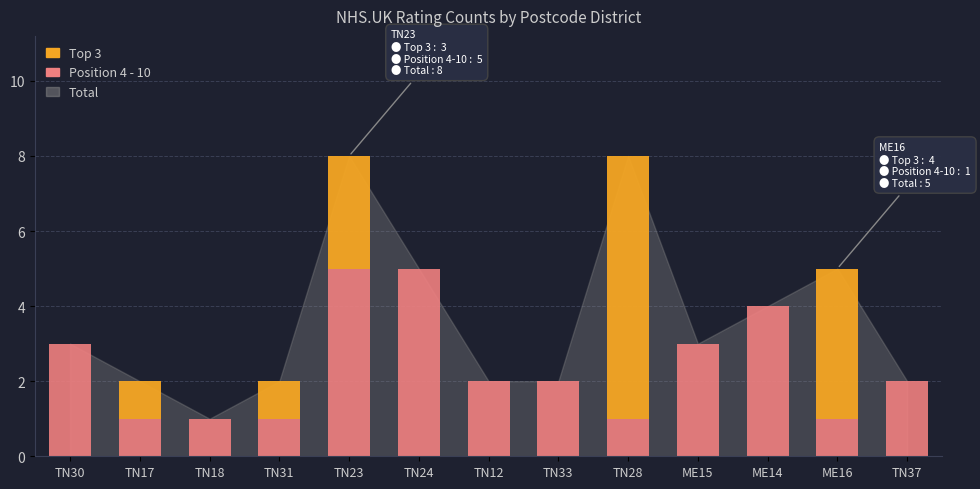

The Position 4 - 10 series shows 5 at TN23. True or false?

True